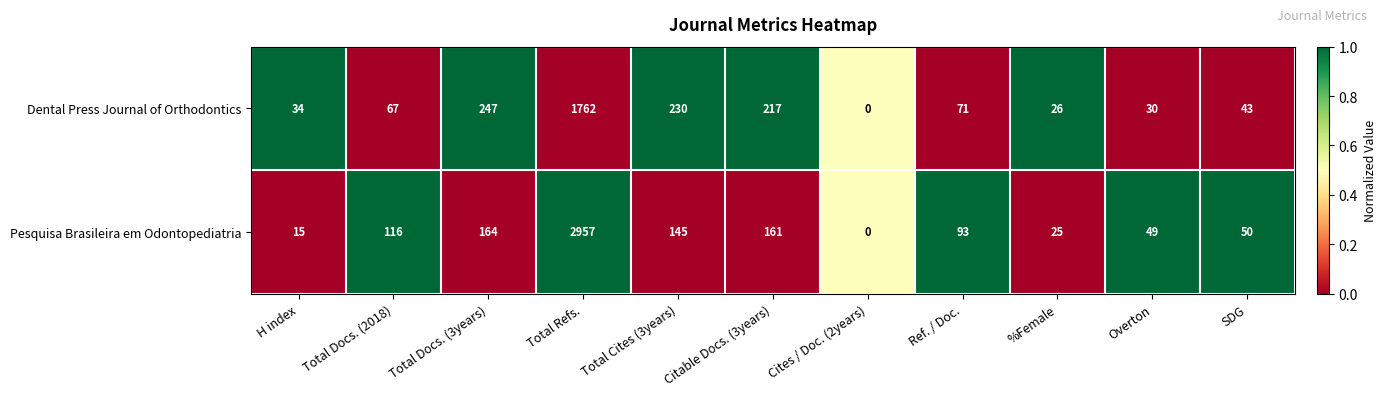

At which category is the sum across all series the highest?

Total Refs.